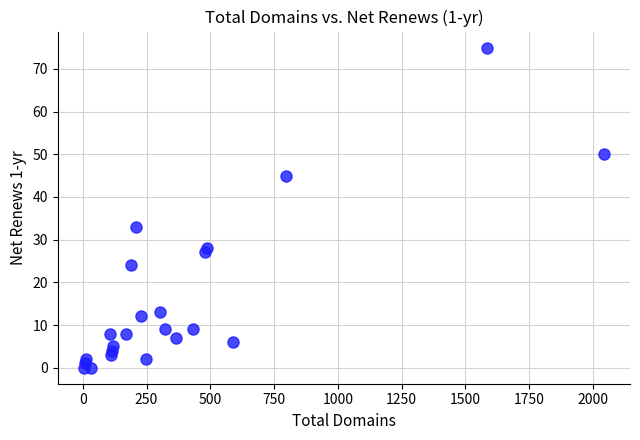

What Y value in the scatter plot is closest to 37?

33